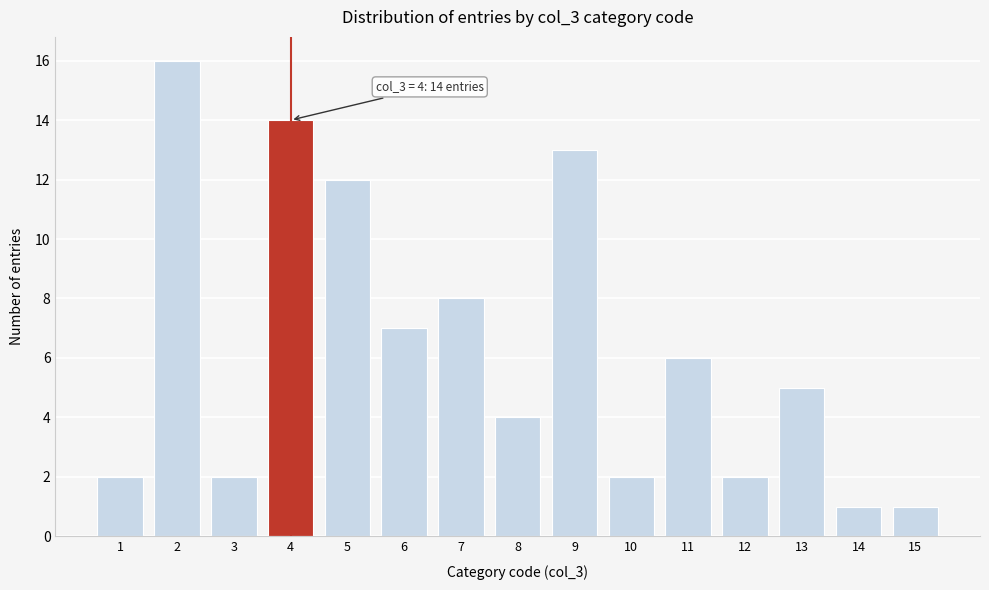

Reading right to left, list all the values displayed in this chart.

15=1	14=1	13=5	12=2	11=6	10=2	9=13	8=4	7=8	6=7	5=12	4=14	3=2	2=16	1=2